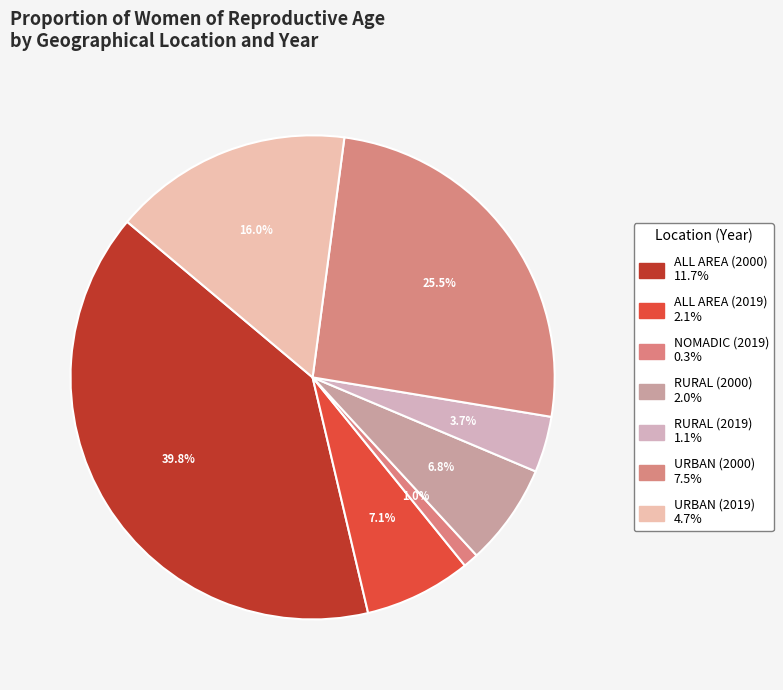

To the nearest percent, what percentage of the pie is ALL AREA (2000)?

40%